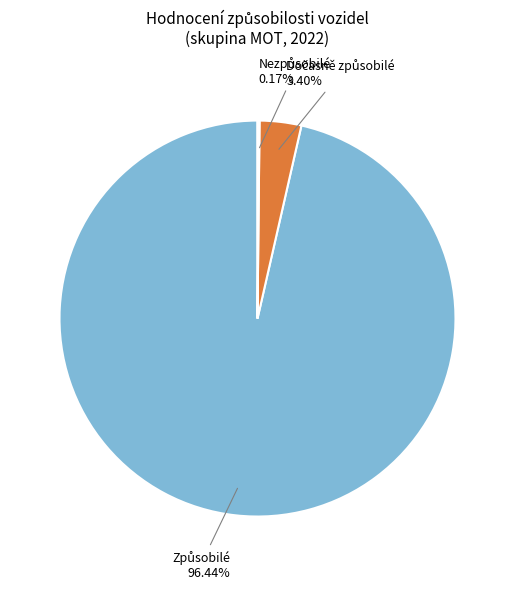

Does any single category account for the majority?

Yes